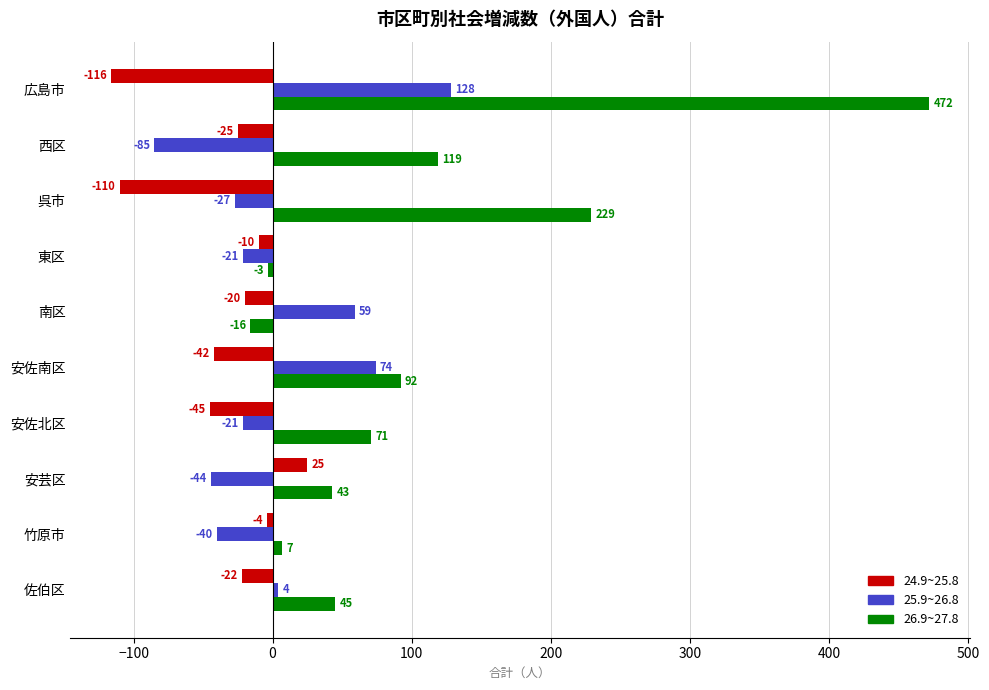

What is the sum of all 26.9~27.8 values?

1059